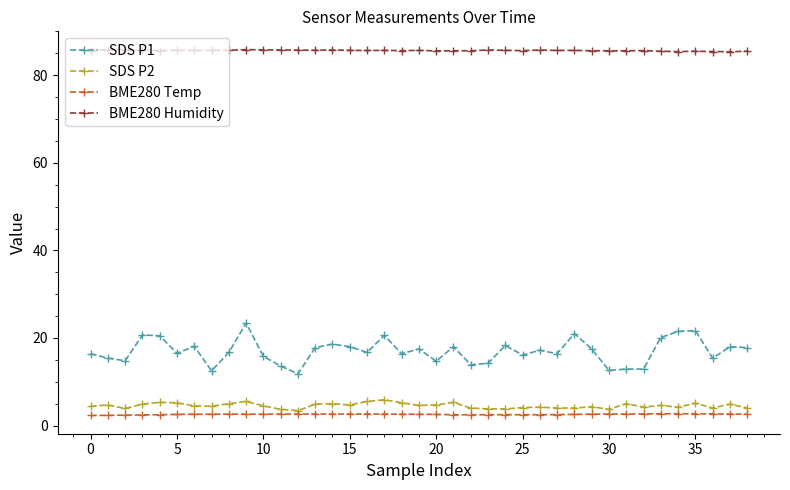

Which series has the largest range (max minus min)?

SDS P1